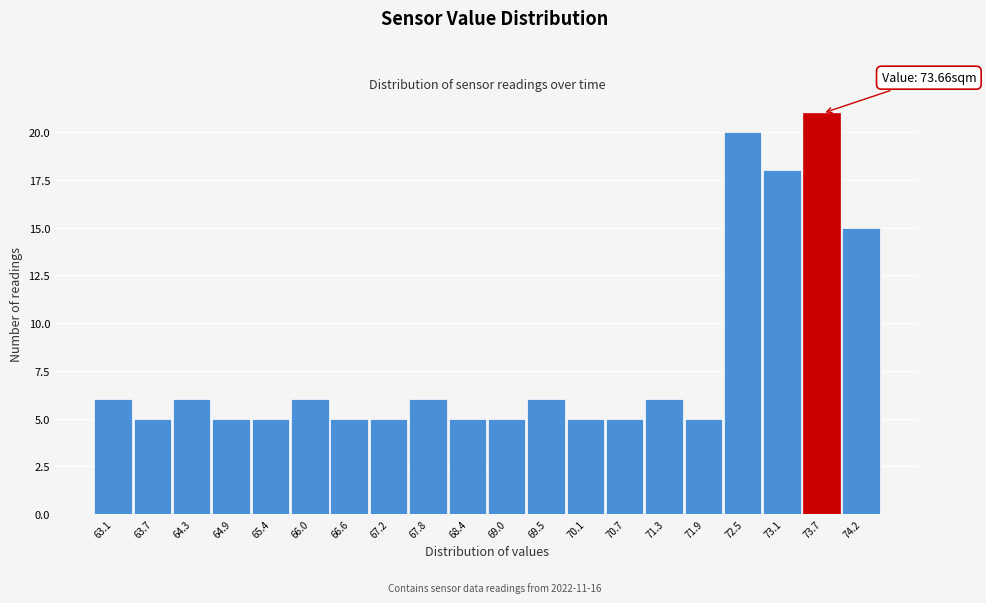

Reading left to right, list all the values displayed in this chart.

63.1=6	63.7=5	64.3=6	64.9=5	65.4=5	66.0=6	66.6=5	67.2=5	67.8=6	68.4=5	69.0=5	69.5=6	70.1=5	70.7=5	71.3=6	71.9=5	72.5=20	73.1=18	73.7=21	74.2=15